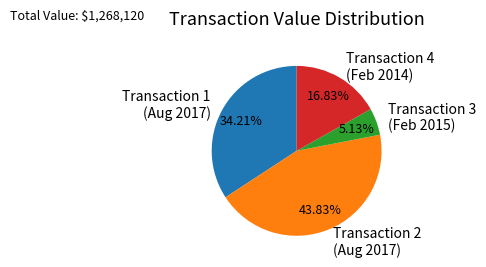

Between Transaction 3 (Feb 2015) and Transaction 1 (Aug 2017), which is larger?

Transaction 1 (Aug 2017)